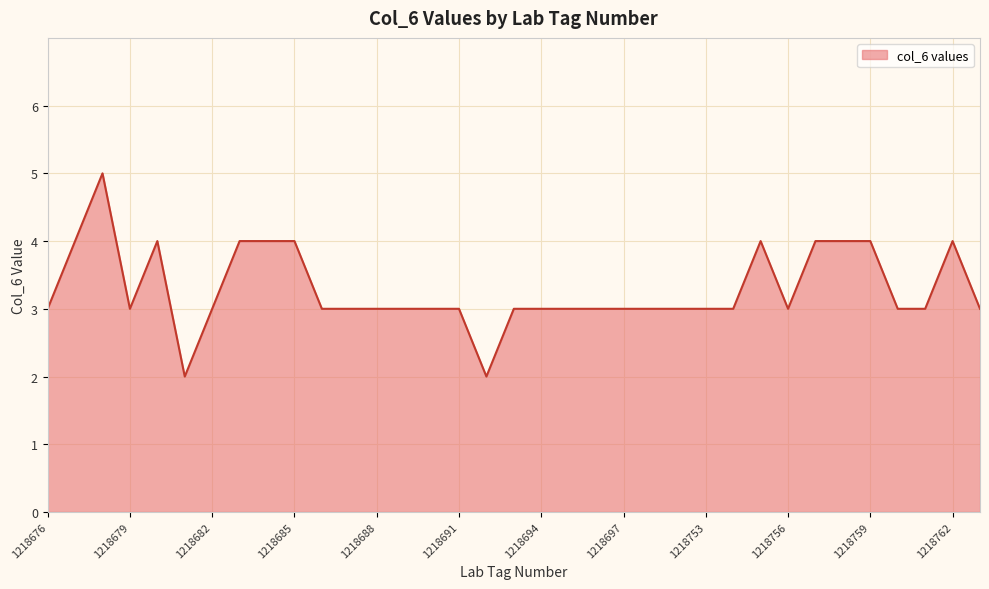

What is the greatest value displayed?

5